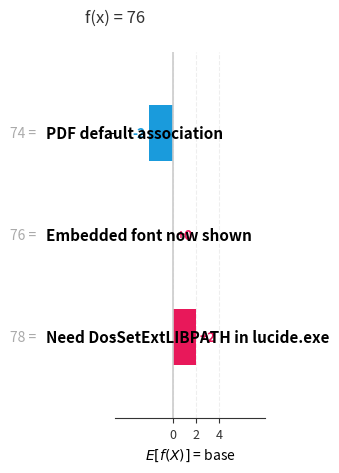

How many data points does each series have?

3